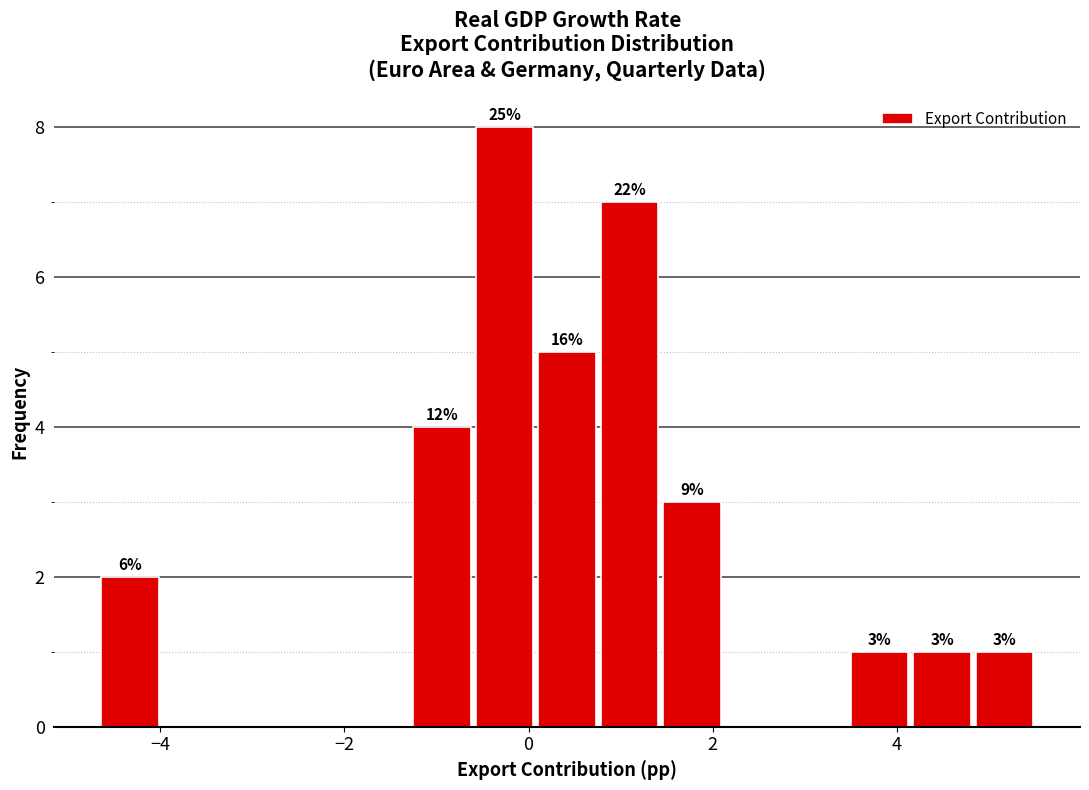

Read against the x-axis, roughly where is the centre of the tallest bar?

-0.2